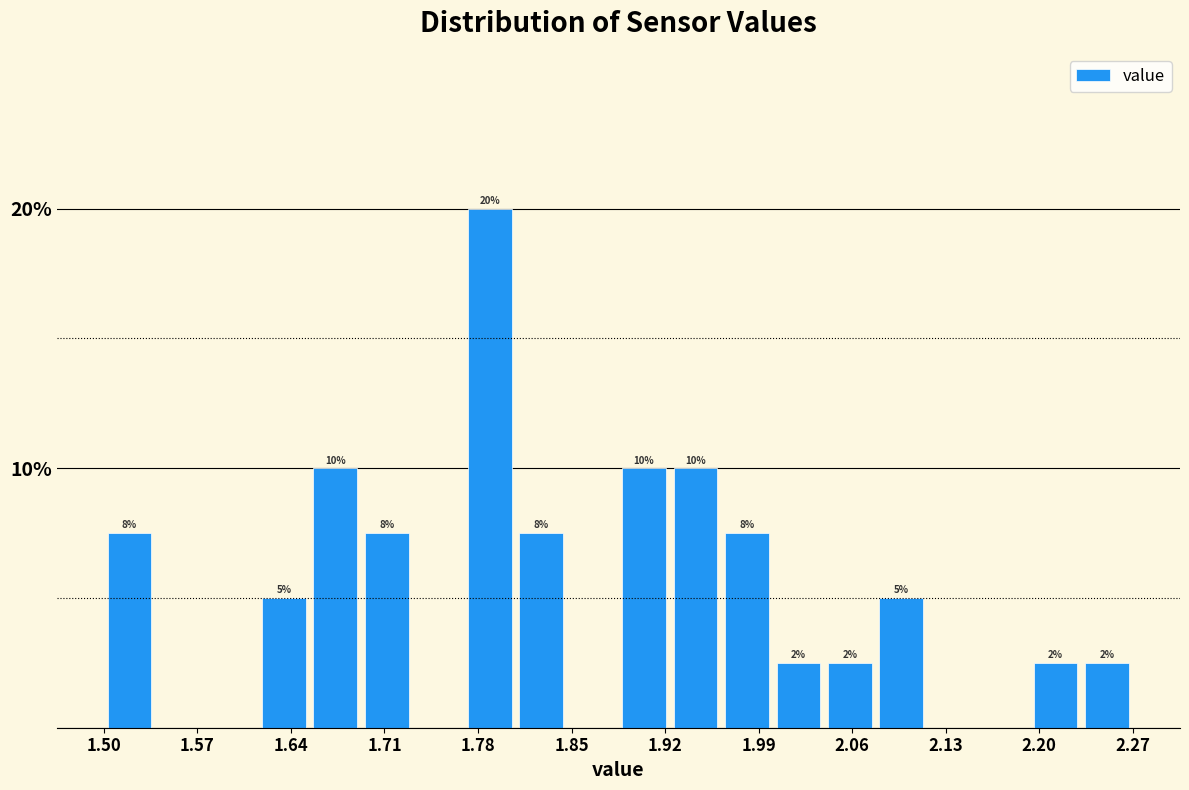

Around what value on the x-axis is the tallest bar? Give the approximate position of its centre, as read against the axis.

1.79